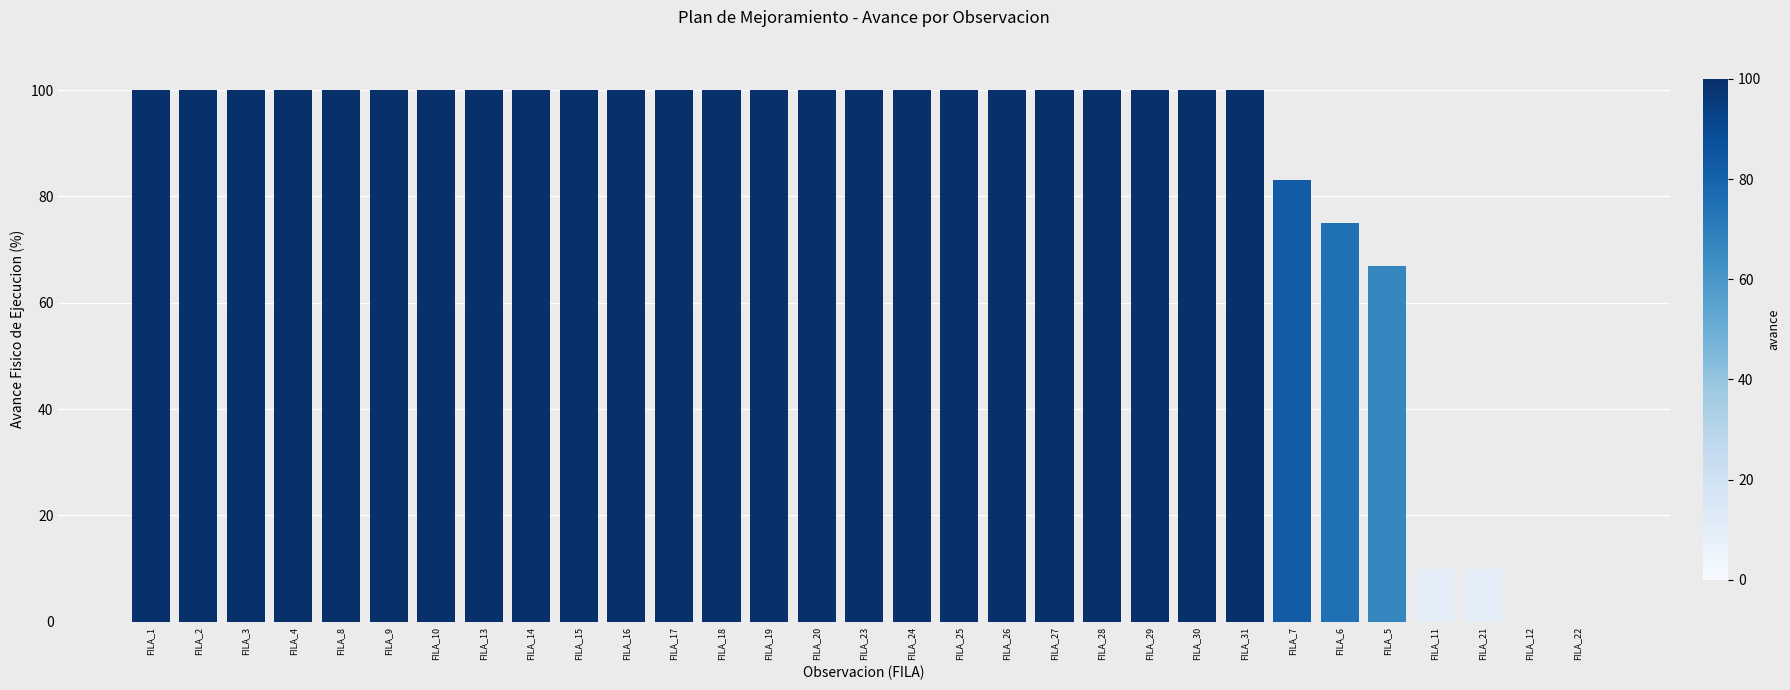

What is the sum of the values at FILA_14 and FILA_2?

200